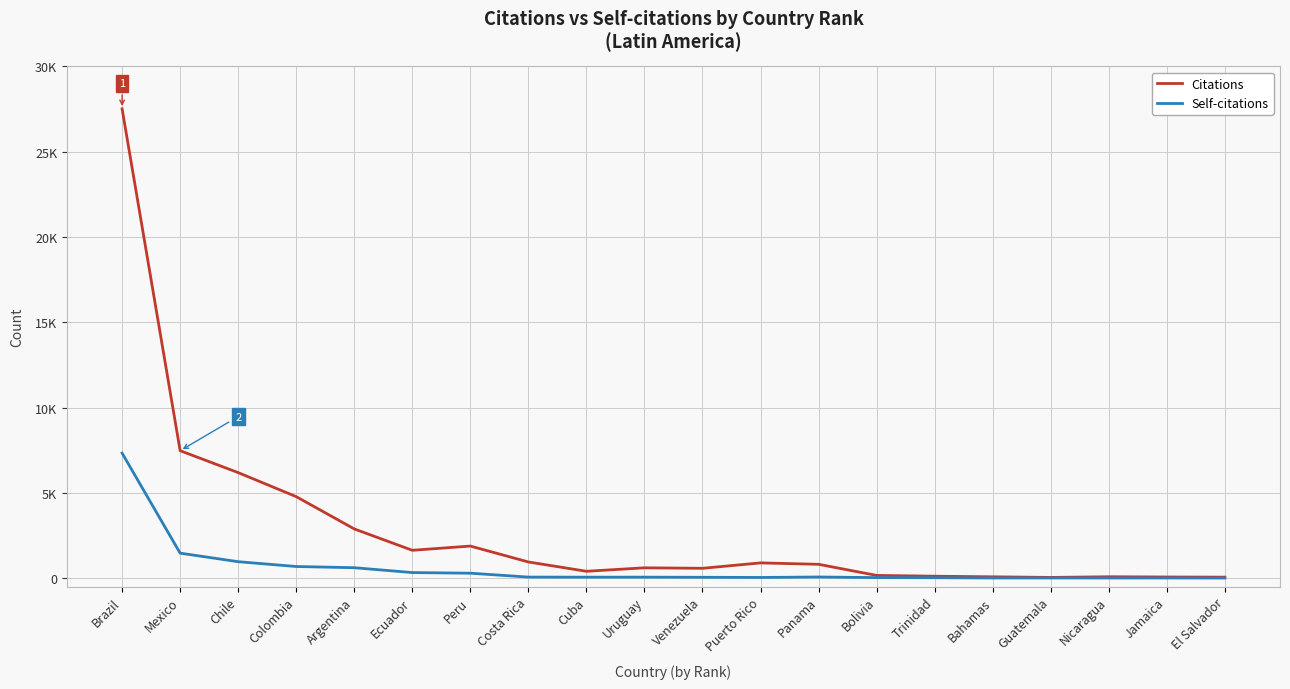

What is the difference between the Self-citations values at Bolivia and Chile?

932